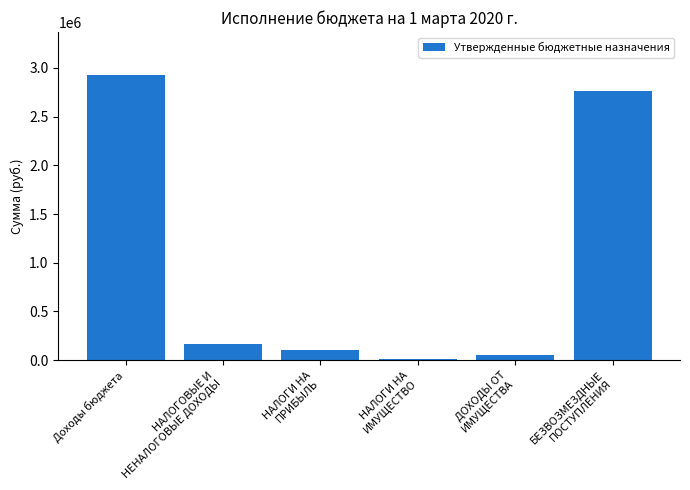

Reading left to right, list all the values displayed in this chart.

Доходы бюджета=2929000	НАЛОГОВЫЕ И
НЕНАЛОГОВЫЕ ДОХОДЫ=167200	НАЛОГИ НА
ПРИБЫЛЬ=106000	НАЛОГИ НА
ИМУЩЕСТВО=13200	ДОХОДЫ ОТ
ИМУЩЕСТВА=48000	БЕЗВОЗМЕЗДНЫЕ
ПОСТУПЛЕНИЯ=2761800